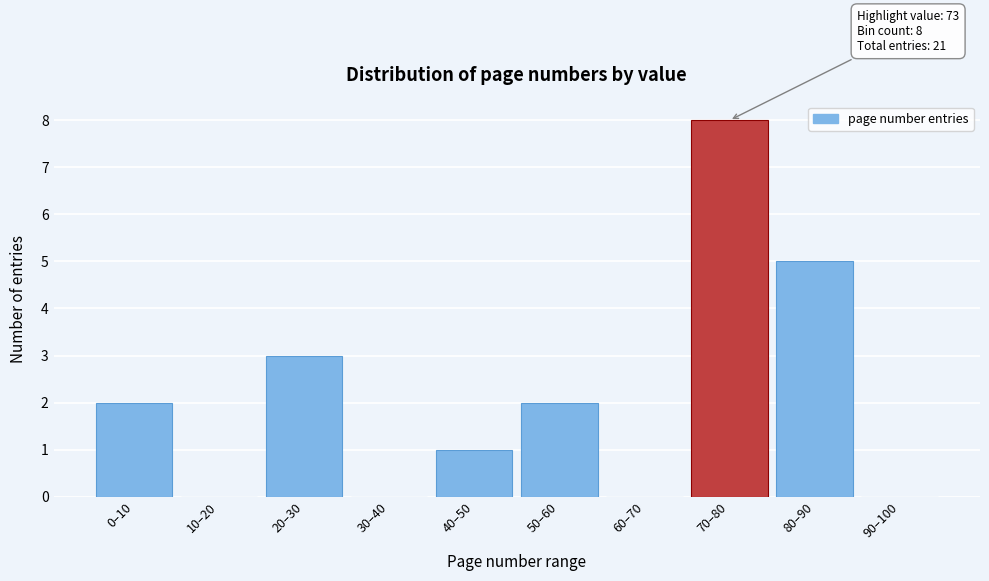

Reading left to right, transcribe all the data shown in this chart.

0–10=2	10–20=0	20–30=3	30–40=0	40–50=1	50–60=2	60–70=0	70–80=8	80–90=5	90–100=0